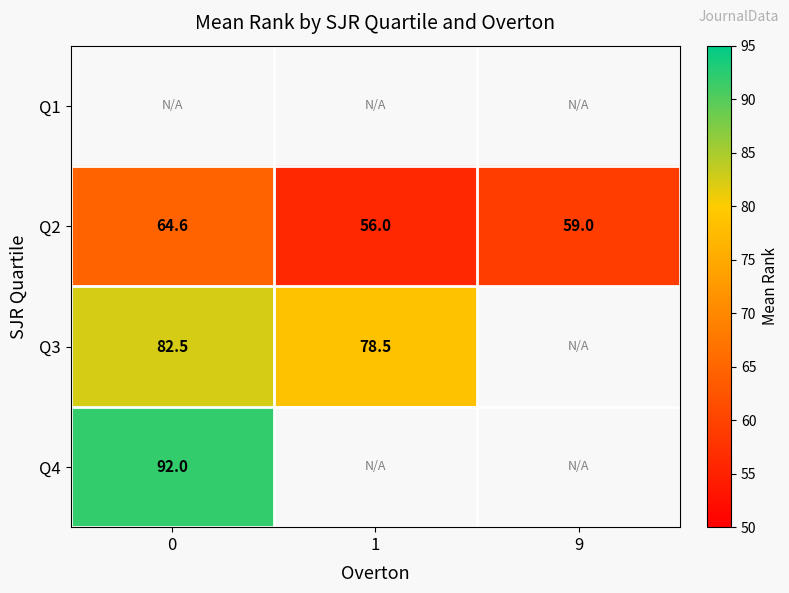

What is the minimum value for Q4?

92.0